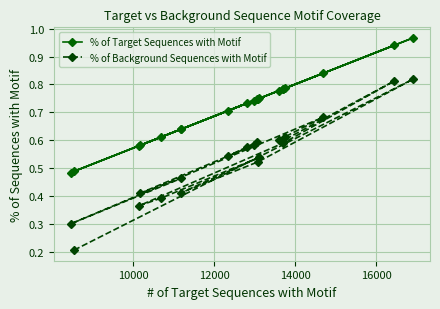

What is the value of the % of Background Sequences with Motif point at the 6th from the left?

0.4